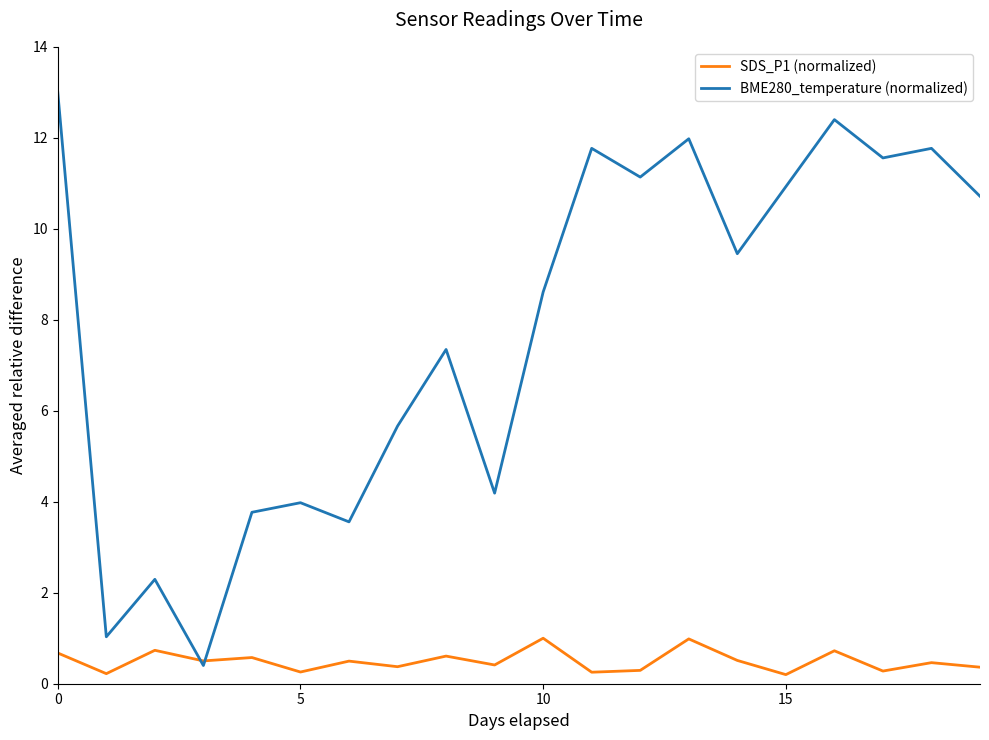

What is the sum of all BME280_temperature (normalized) values?

155.5